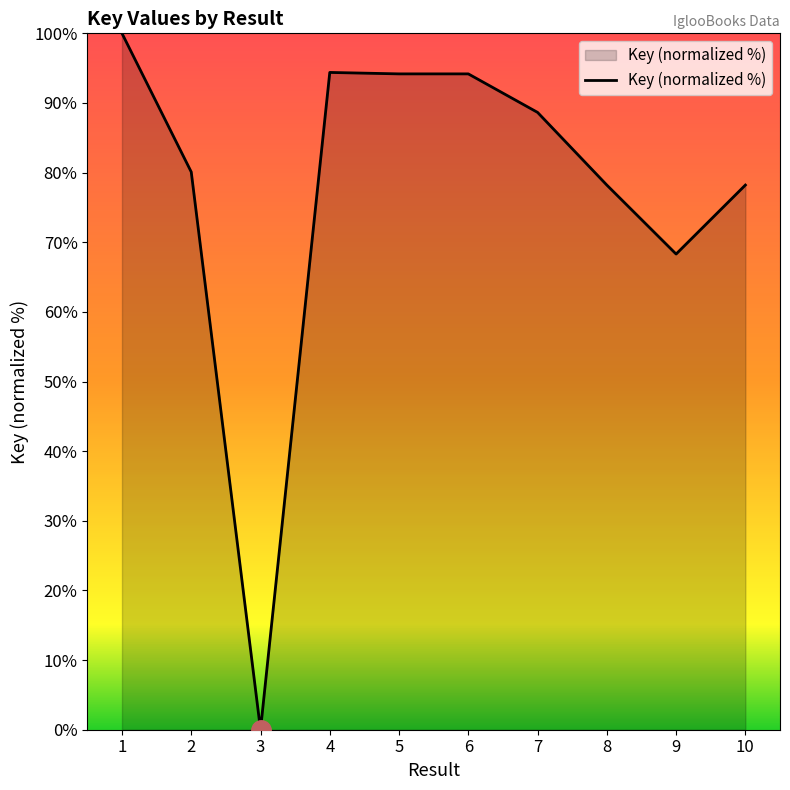

What is the difference between the maximum and minimum values?

100.0